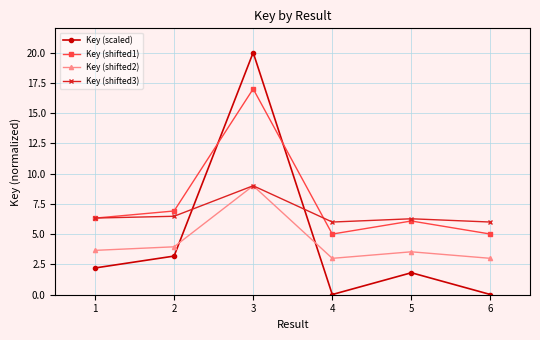

At which category does Key (scaled) reach its first local valley?

4